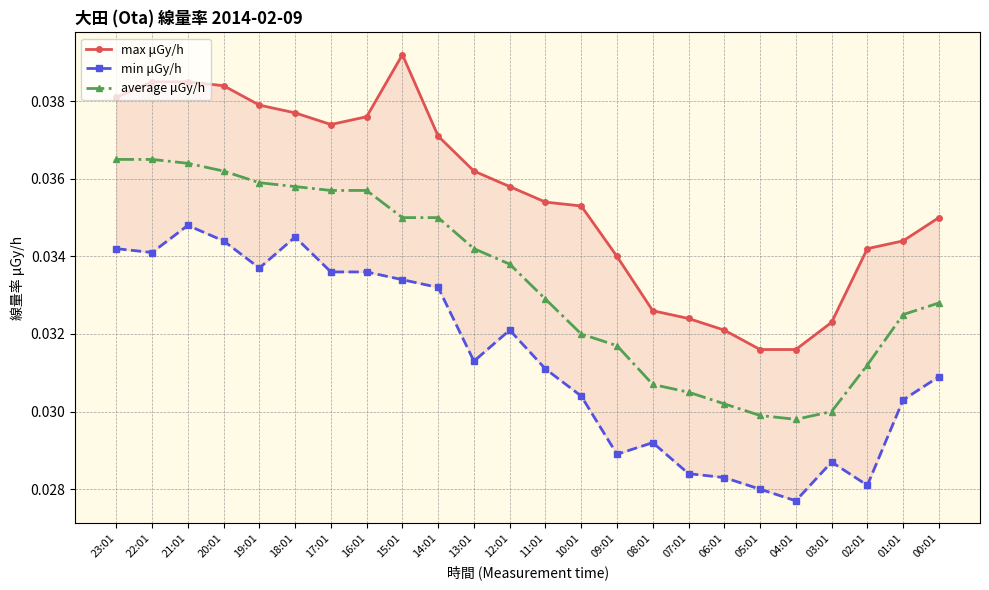

How many interior local valleys does the min μGy/h series have?

6